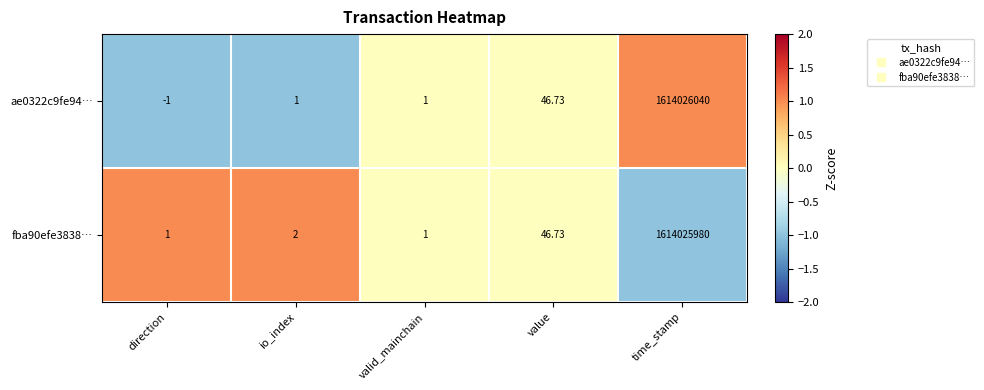

What is the greatest value displayed?

1614026040.0